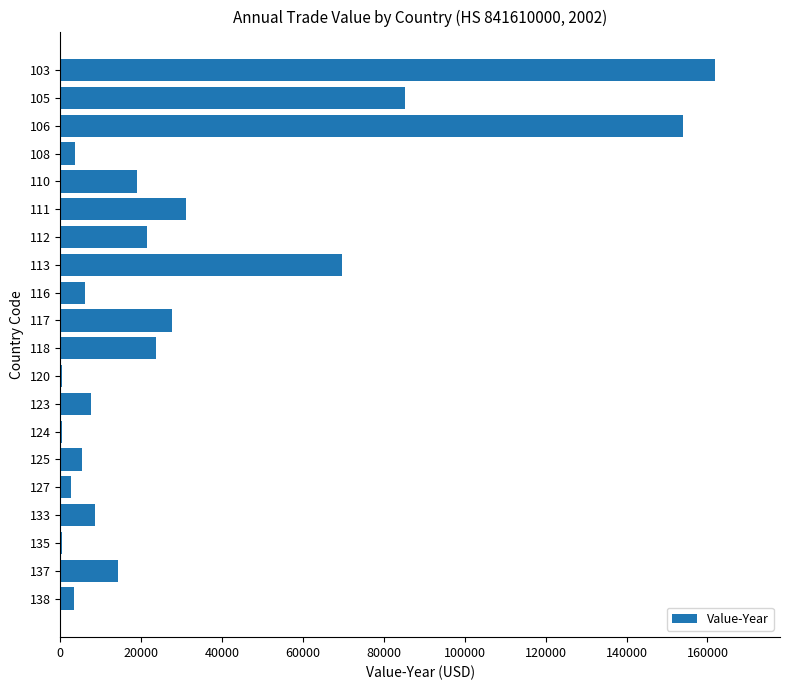

What is the maximum value shown in the chart?

161752